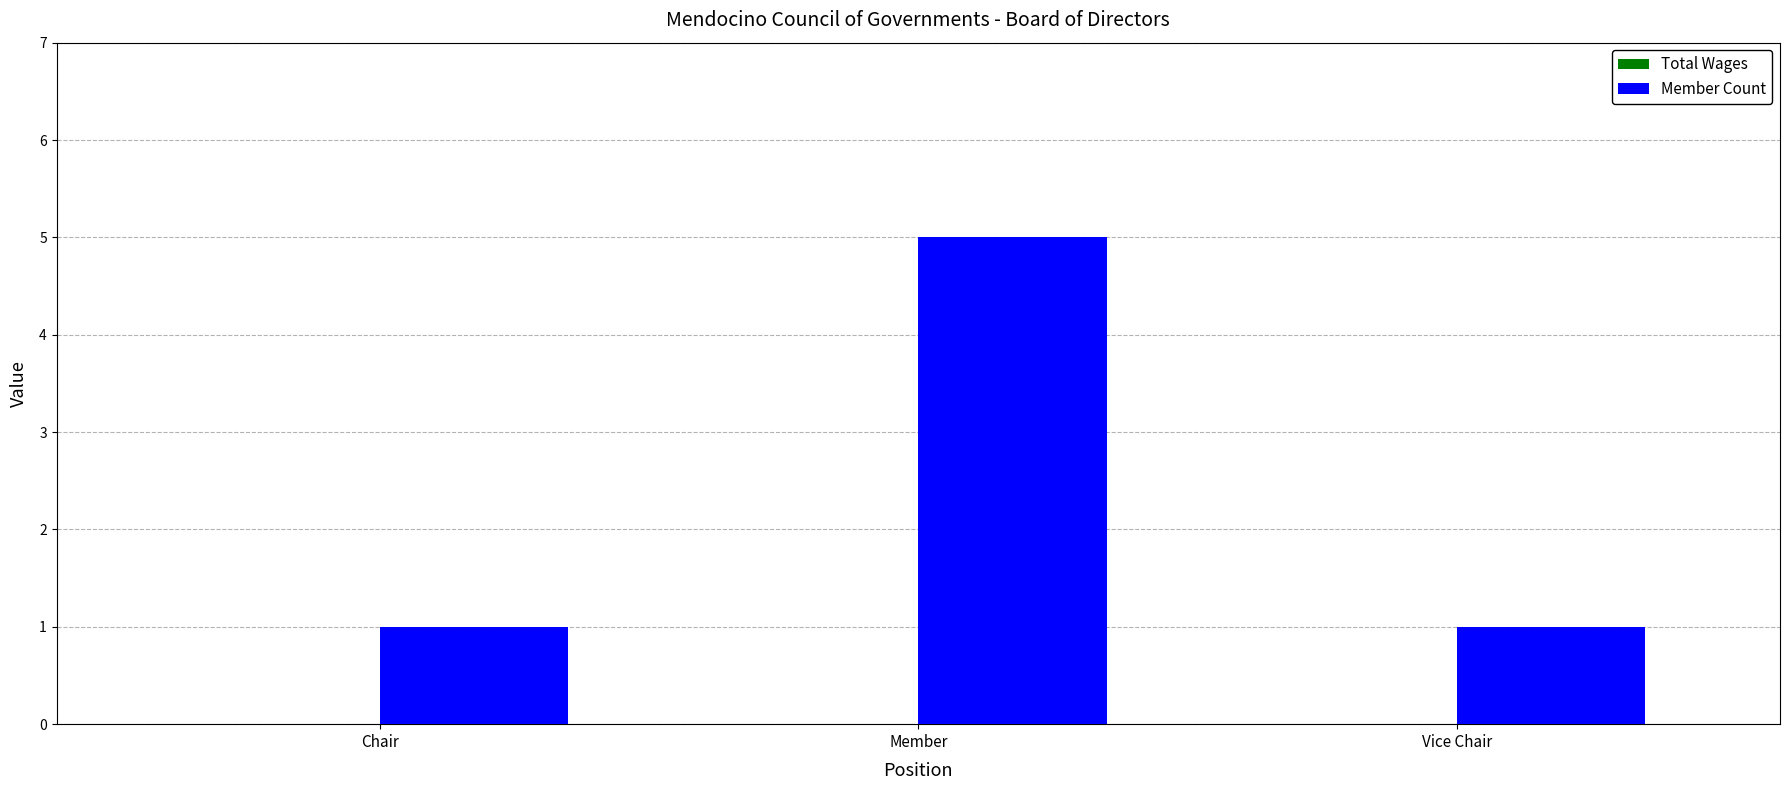

The chart shows a value of 7 at Member. True or false?

False